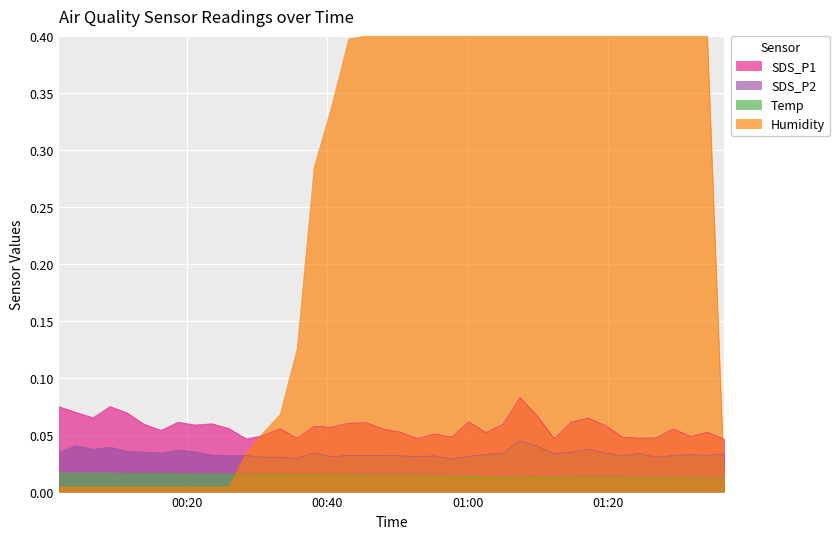

List the series in order of their peak value, highest first.

Humidity, SDS_P1, SDS_P2, Temp